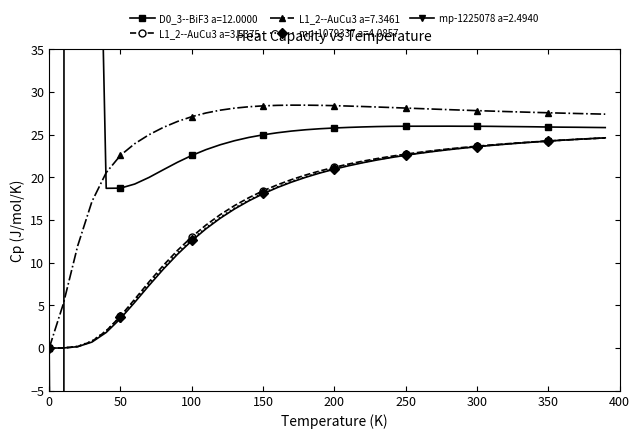

What is the difference between the second highest and second lowest values in the L1_2--AuCu3 a=3.5375 series?

24.5